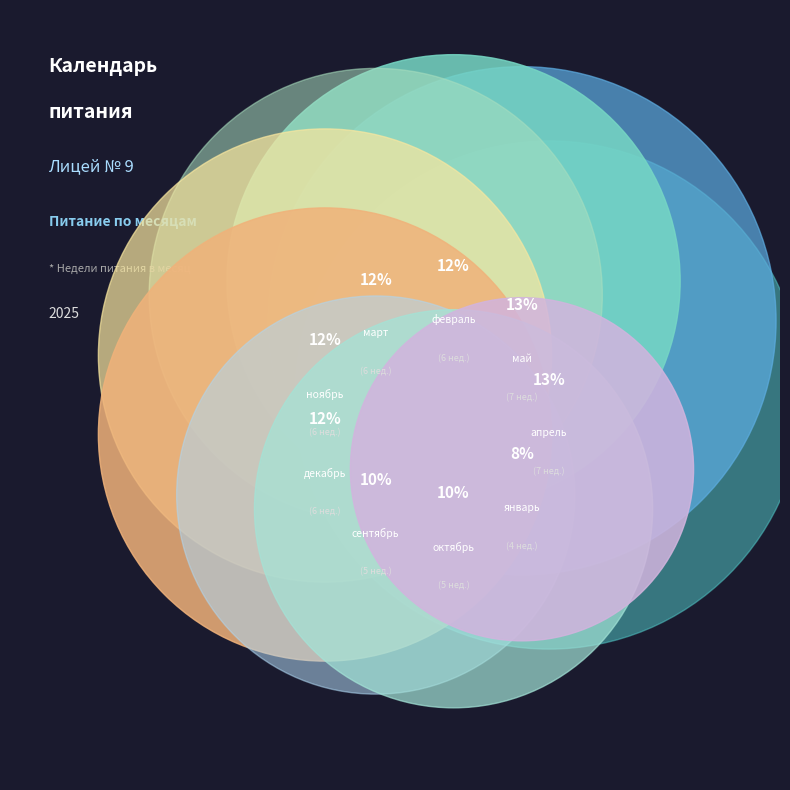

Does март account for over 50% of the chart?

No